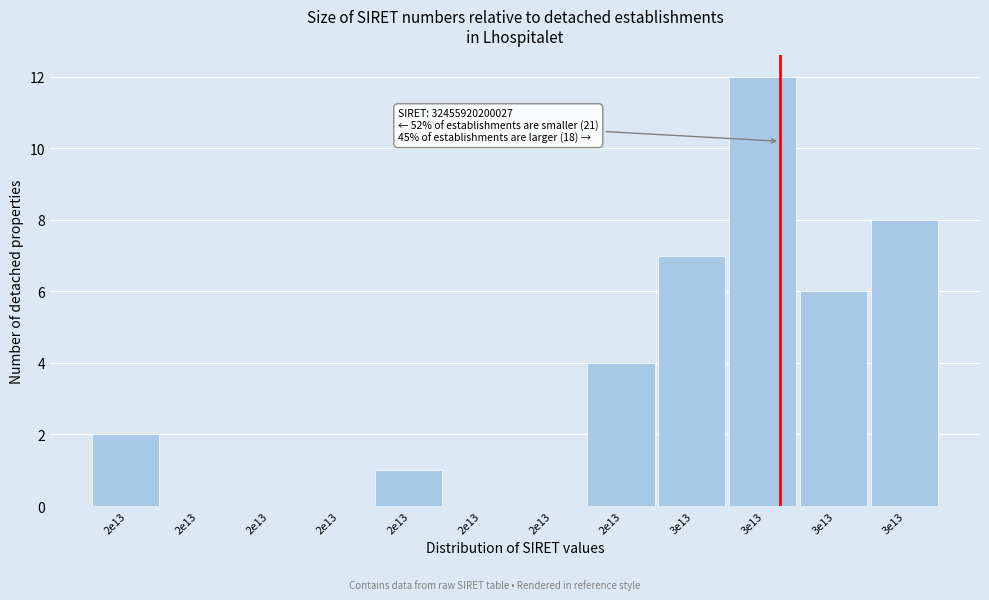

How many distinct data groups are displayed?

1